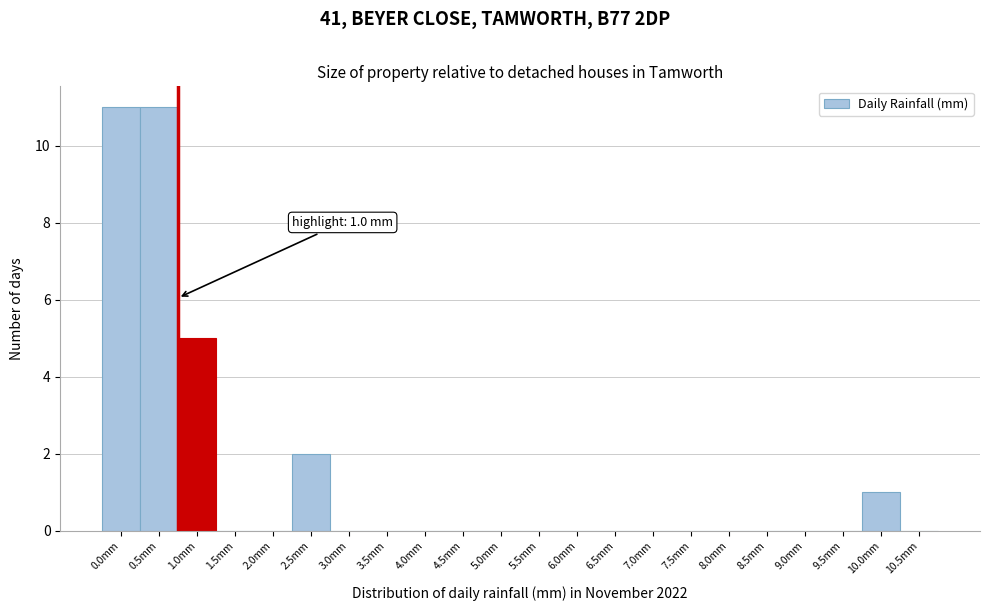

Reading left to right, what are all the values shown in this chart?

0.0mm=11	0.5mm=11	1.0mm=5	1.5mm=0	2.0mm=0	2.5mm=2	3.0mm=0	3.5mm=0	4.0mm=0	4.5mm=0	5.0mm=0	5.5mm=0	6.0mm=0	6.5mm=0	7.0mm=0	7.5mm=0	8.0mm=0	8.5mm=0	9.0mm=0	9.5mm=0	10.0mm=1	10.5mm=0